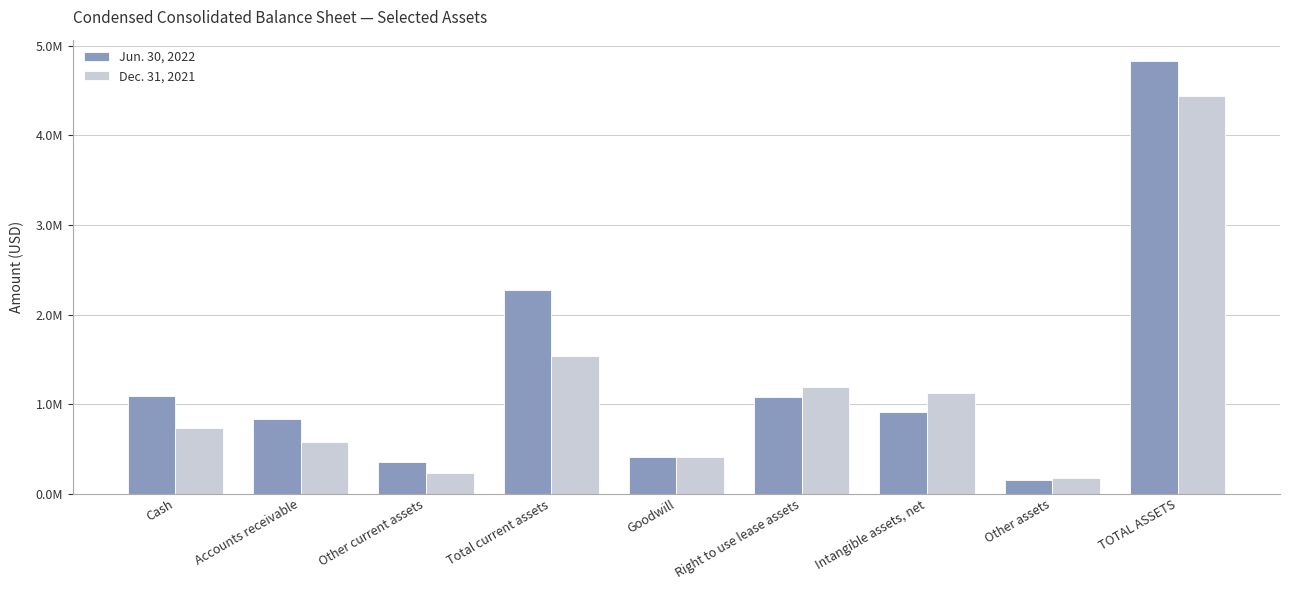

Reading left to right, transcribe all the data shown in this chart.

Jun. 30, 2022: 1091460	828170	353694	2273324	411183	1081388	907982	153572	4827449
Dec. 31, 2021: 735424	578303	227458	1541185	411183	1187537	1124720	173325	4437950